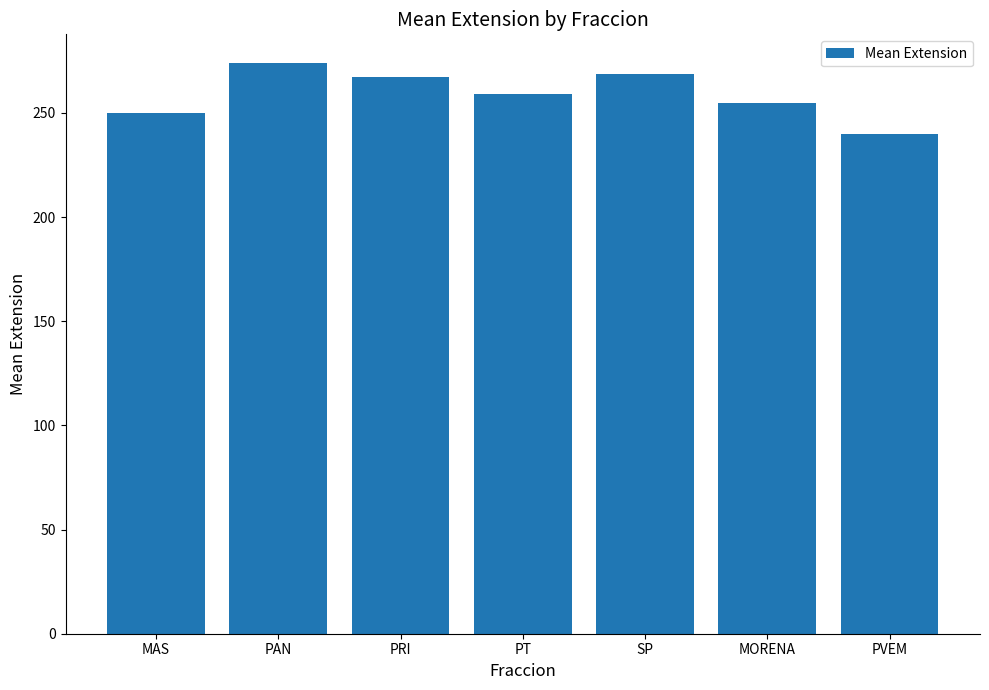

What is the smallest value displayed?

239.6